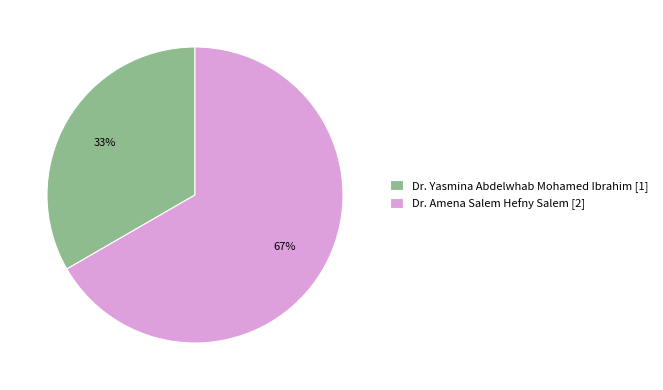

Which category has the biggest portion of the pie?

Dr. Amena Salem Hefny Salem